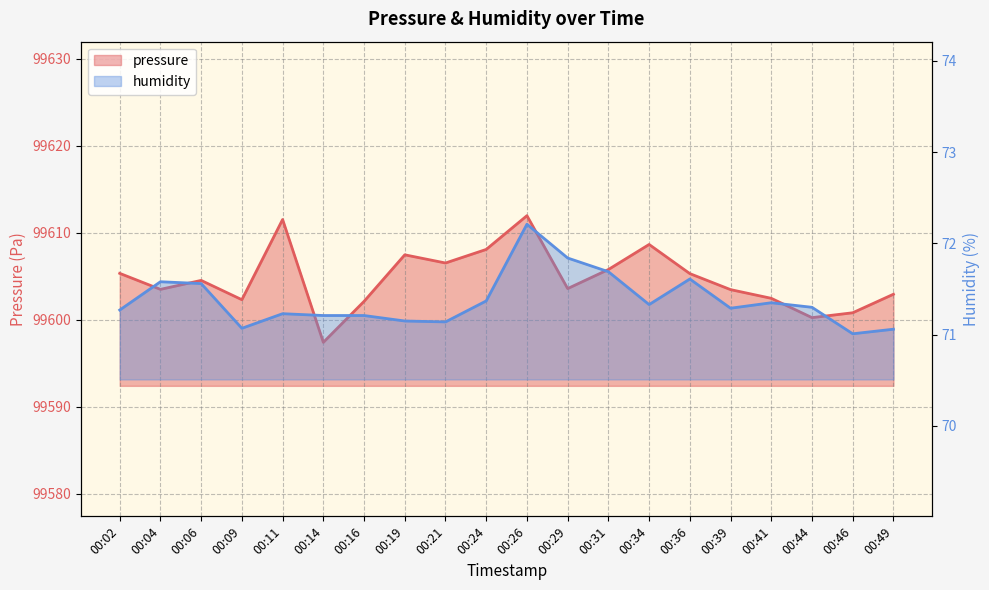

Where is the first local minimum for humidity?

00:09